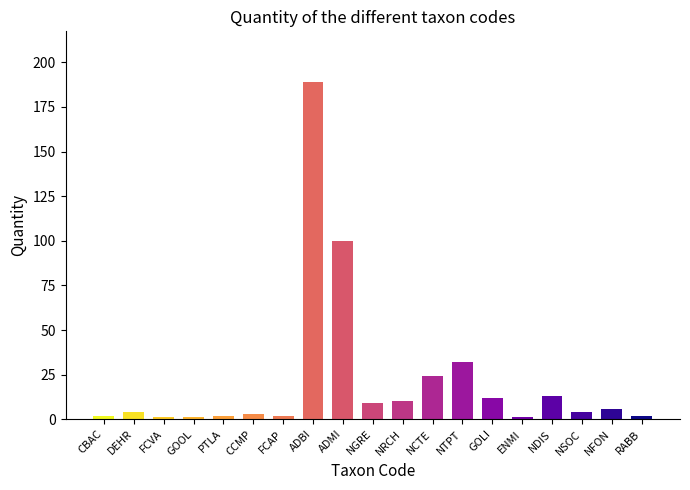

Is it true that the value at GOLI is 12?

True